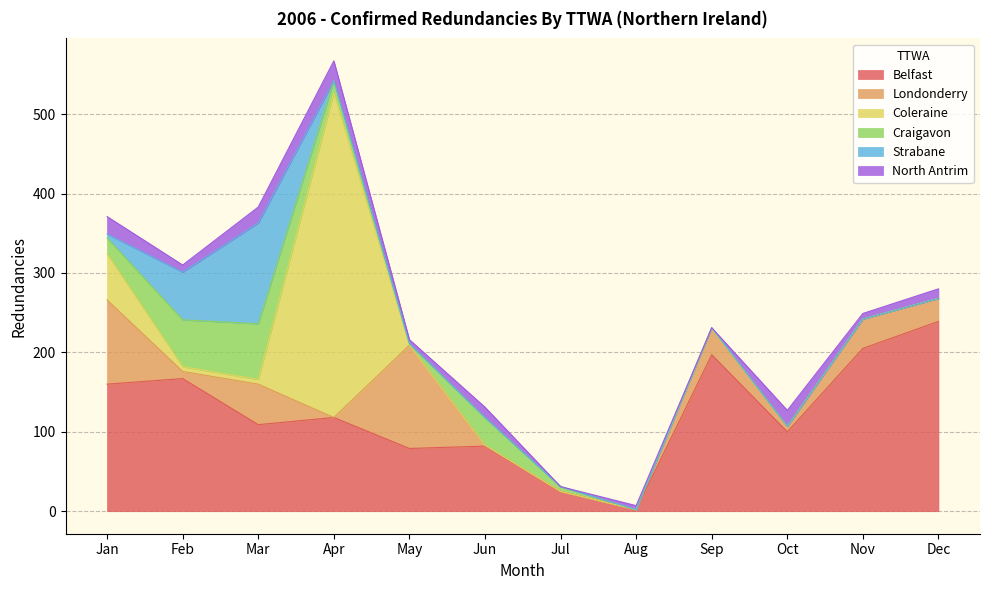

True or false: Craigavon has a value of 21 at Jun.

False